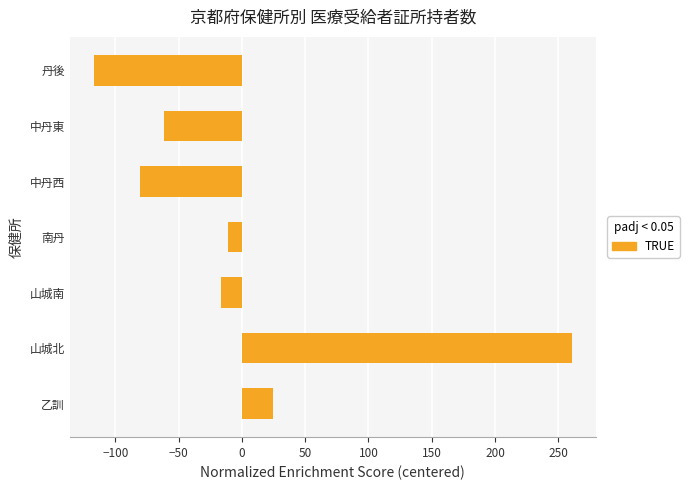

What is the smallest value displayed?

-117.1